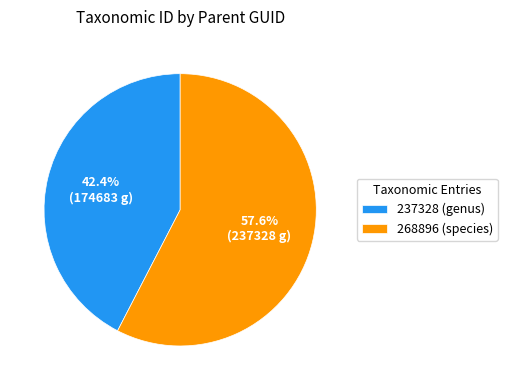

To the nearest percent, what is the average slice percentage?

50%